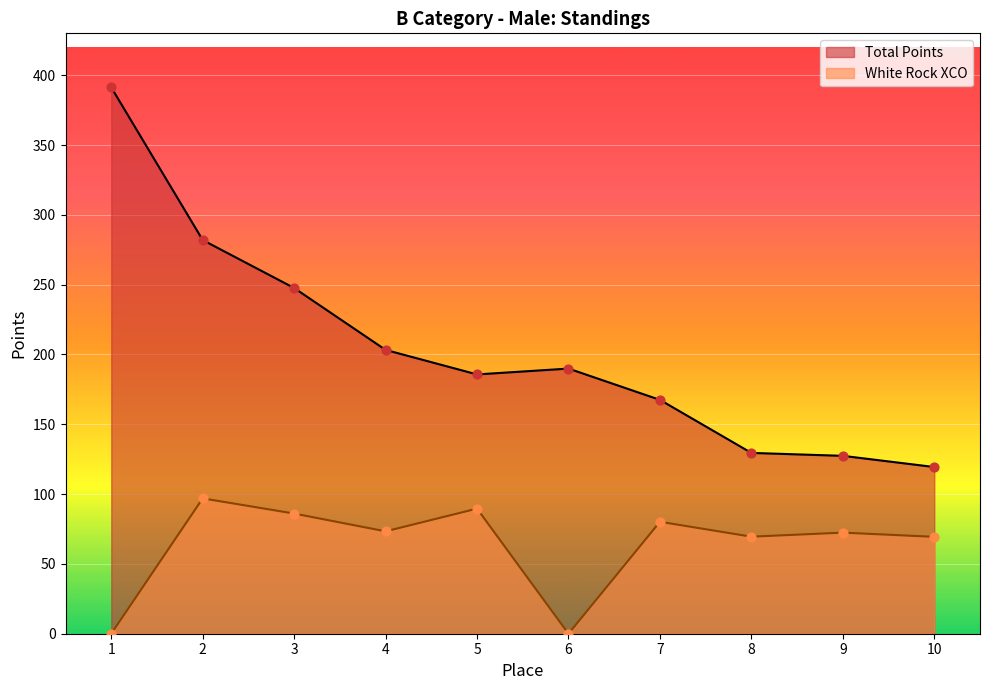

Which series has the largest total across all categories?

Total Points